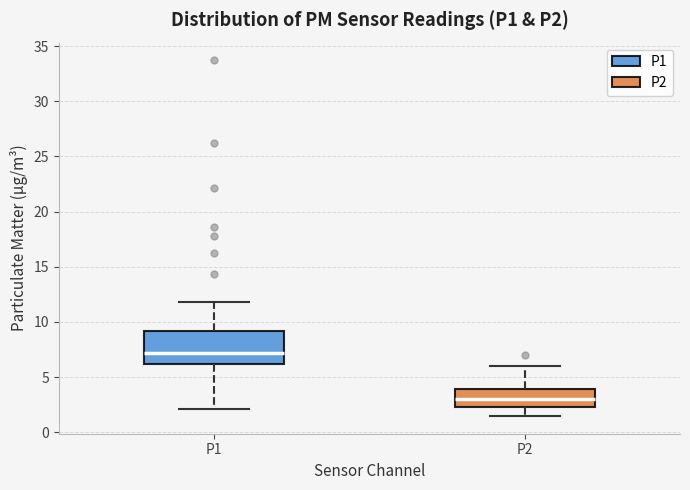

Reading left to right, transcribe this box plot: for each box, give where its median line is, the range the box spans, and where its two whiskers end, as read against the y-axis. The values are not printed on the chart, so give them approximately, as read against the axis.

P1: median 7.0, box 6.0 to 9.0, whiskers 2.0 to 12.0
P2: median 3.0, box 2.5 to 4.0, whiskers 1.5 to 6.0